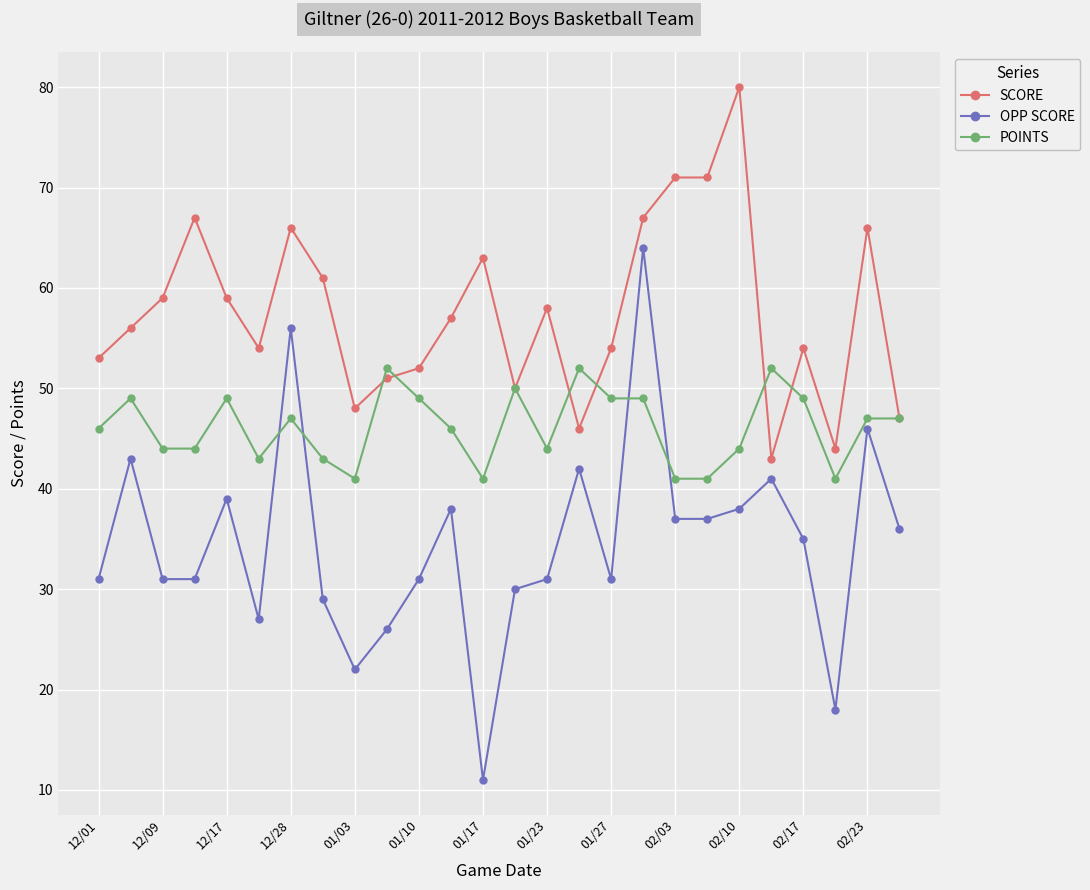

Rank the series by their average value, from highest to lowest.

SCORE, POINTS, OPP SCORE